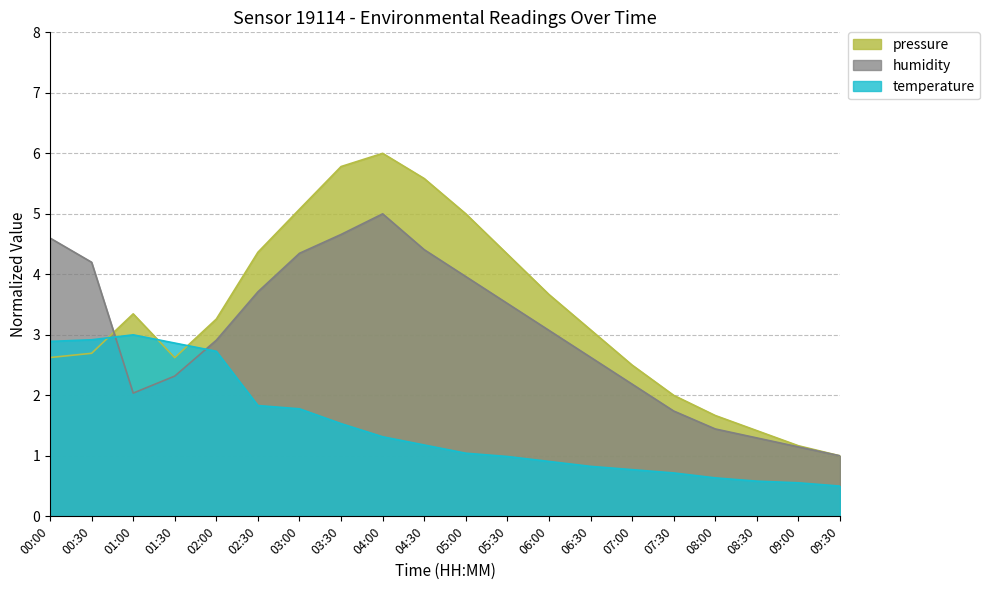

Rank the series by their maximum value, from highest to lowest.

pressure, humidity, temperature